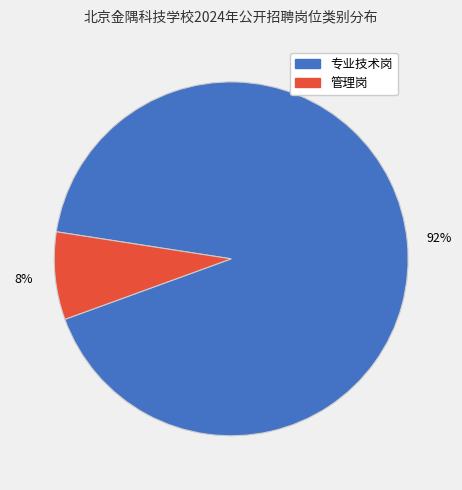

To the nearest percent, what is the difference between the 管理岗 and 专业技术岗 slice percentages?

84%